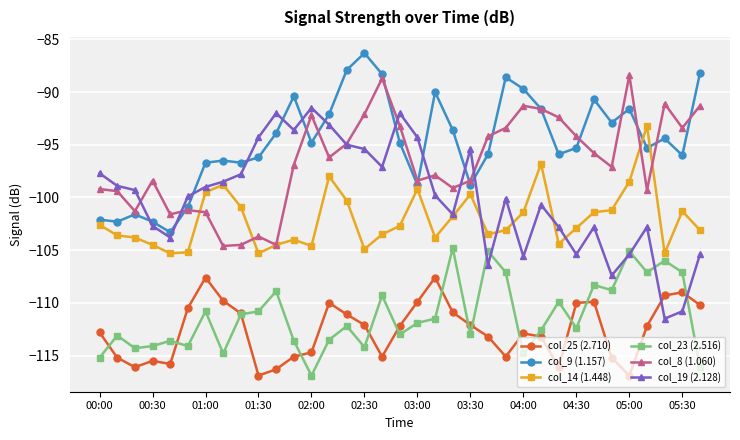

List the series in order of their peak value, highest first.

col_9 (1.157), col_8 (1.060), col_19 (2.128), col_14 (1.448), col_23 (2.516), col_25 (2.710)